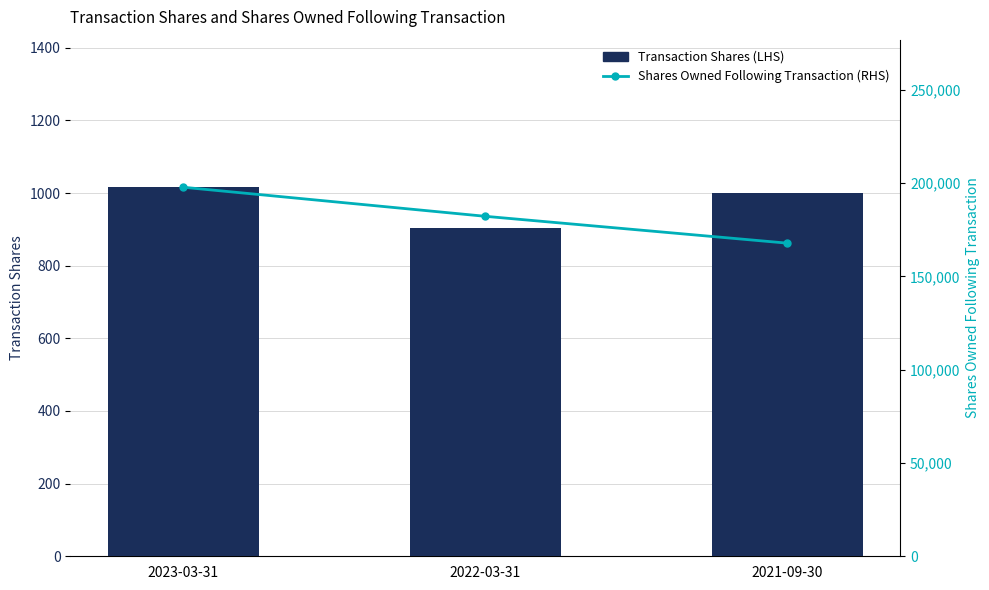

What is the sum of all Shares Owned Following Transaction (RHS) values?

547866